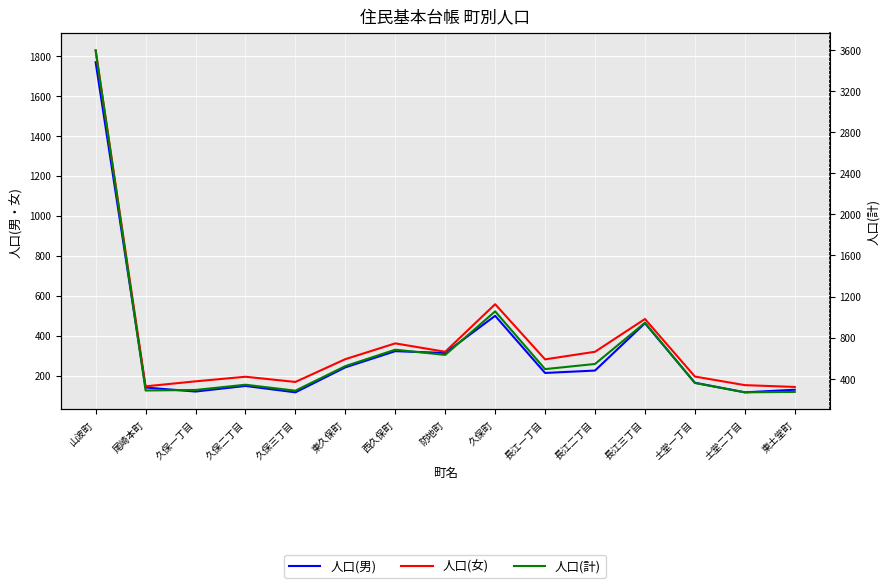

Which has a higher value, 土堂二丁目 or 長江二丁目?

長江二丁目